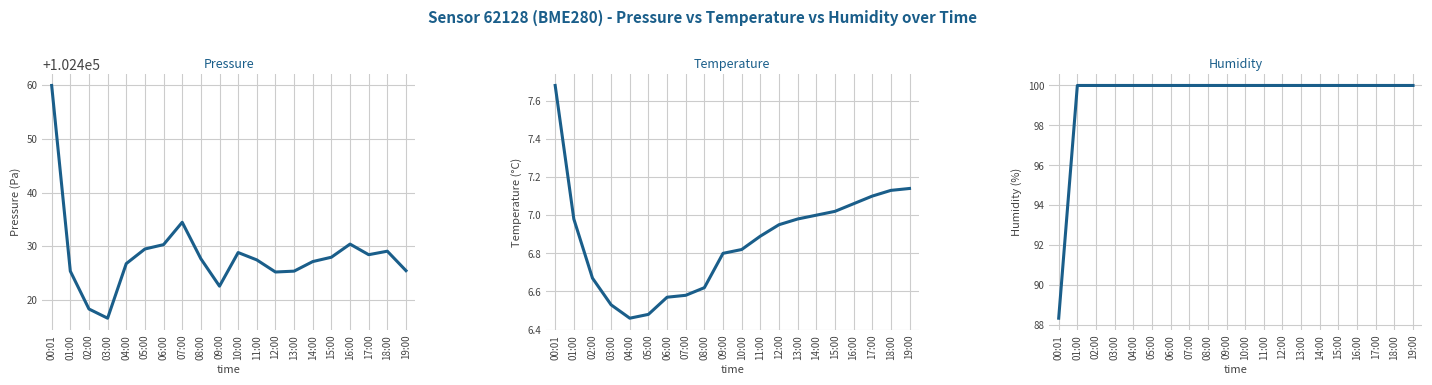

Which has a higher value, 17:00 or 11:00?

17:00